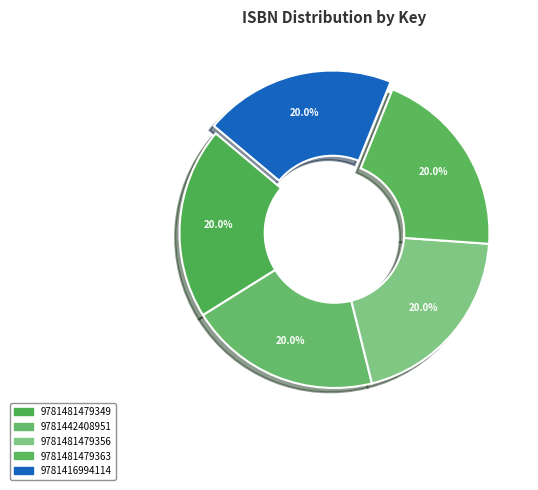

Is 9781481479363 the majority of the pie?

No